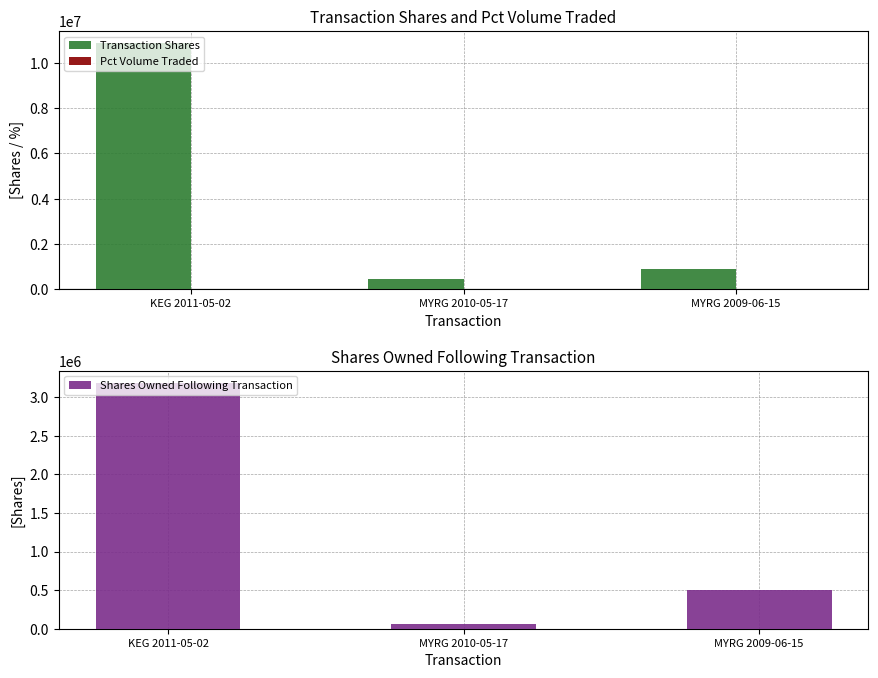

Between MYRG 2010-05-17 and MYRG 2009-06-15, which is larger?

MYRG 2009-06-15